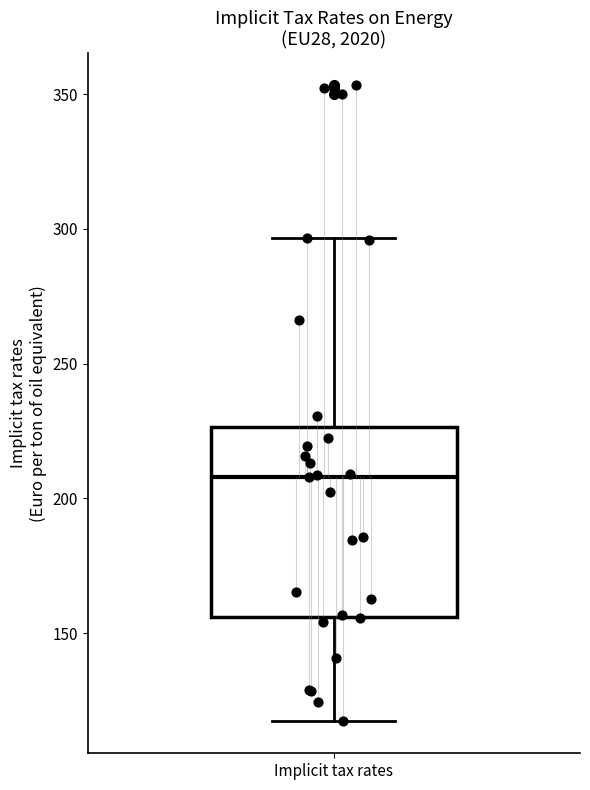

Read this box plot against the y-axis: the position of the median line, the range covered by the box, and the ends of both whiskers. The values are not printed on the chart, so give them approximately, as read against the axis.

median 210, box 155 to 225, whiskers 115 to 295